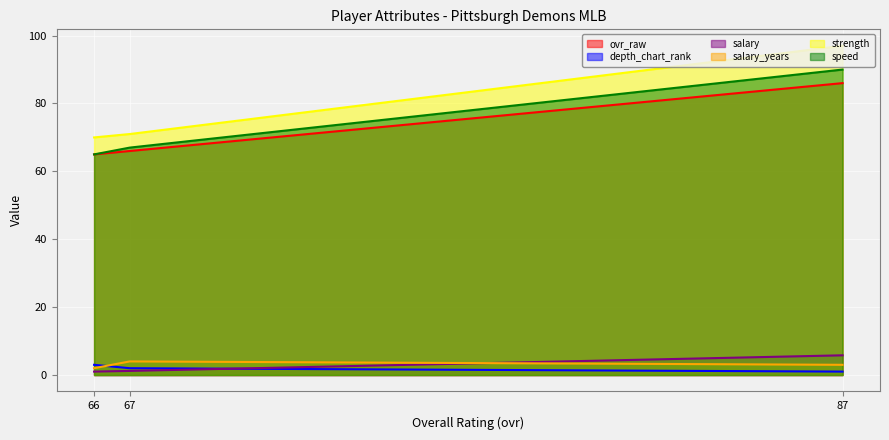

Which series changed the most between 67 and 87?

strength